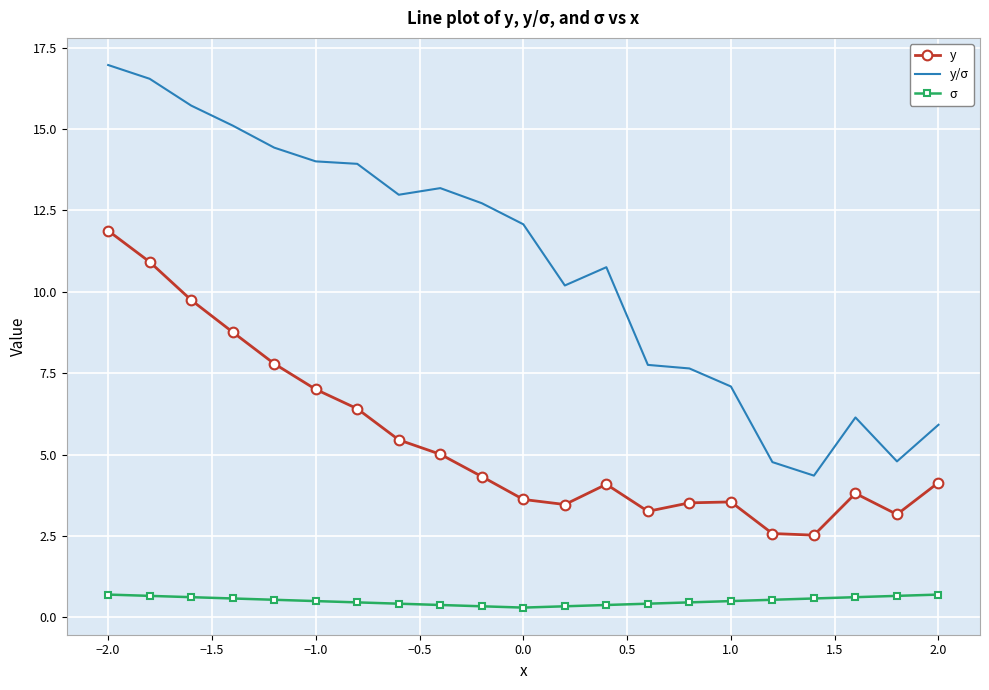

How many values in the y series exceed 4?

12